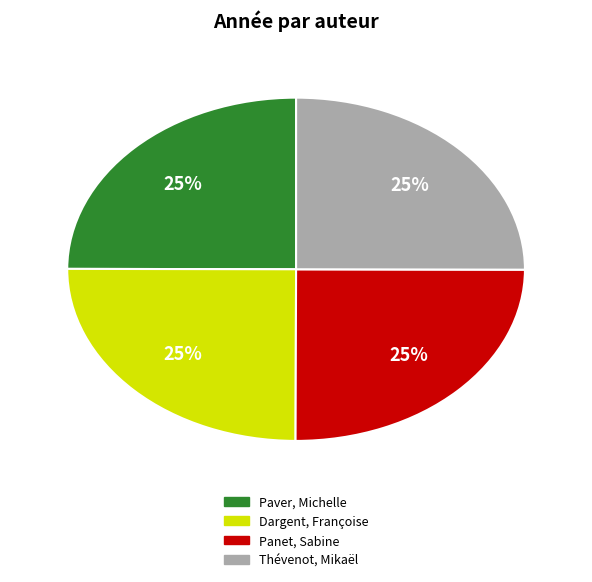

To the nearest percent, what portion does Dargent, Françoise represent?

25%